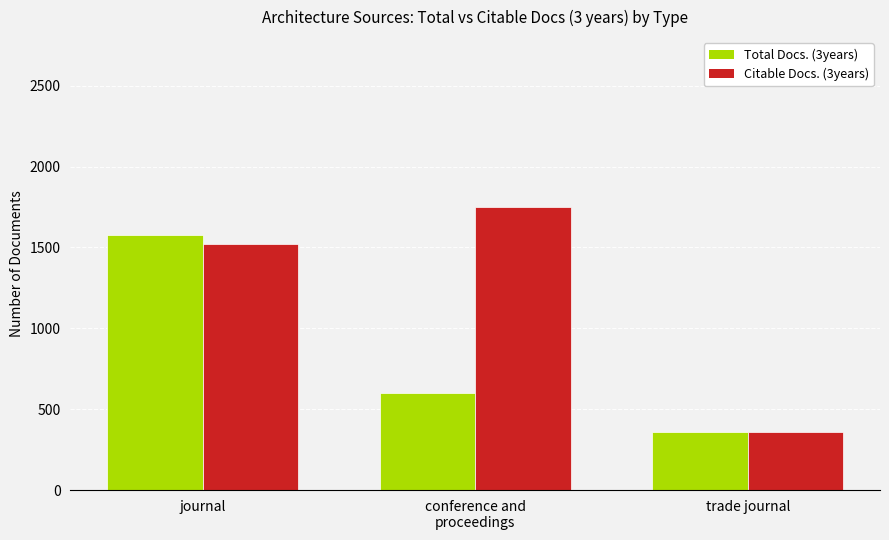

Are the bars horizontal?

No